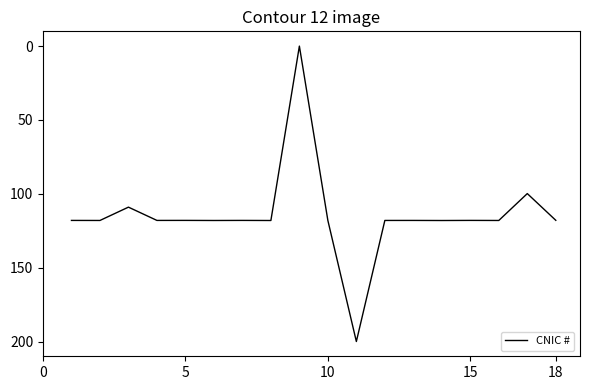

Is it true that the value at 10 is 118.1?

True